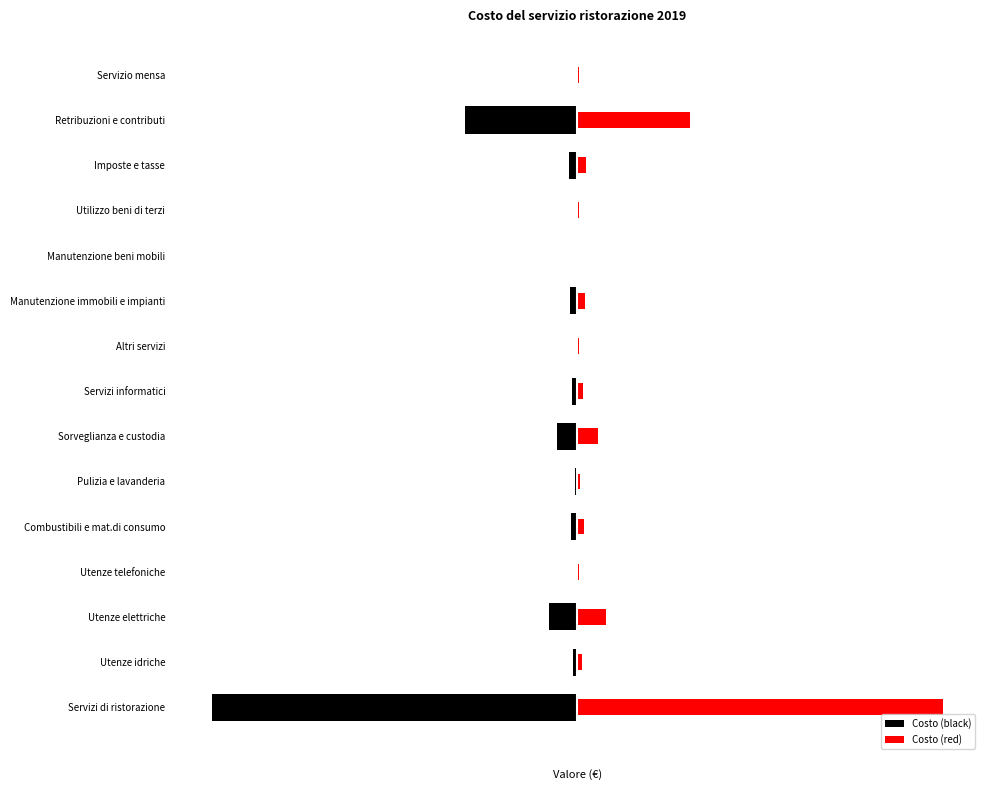

Rank the series at Utenze telefoniche from lowest to highest value.

Costo (black), Costo (red)